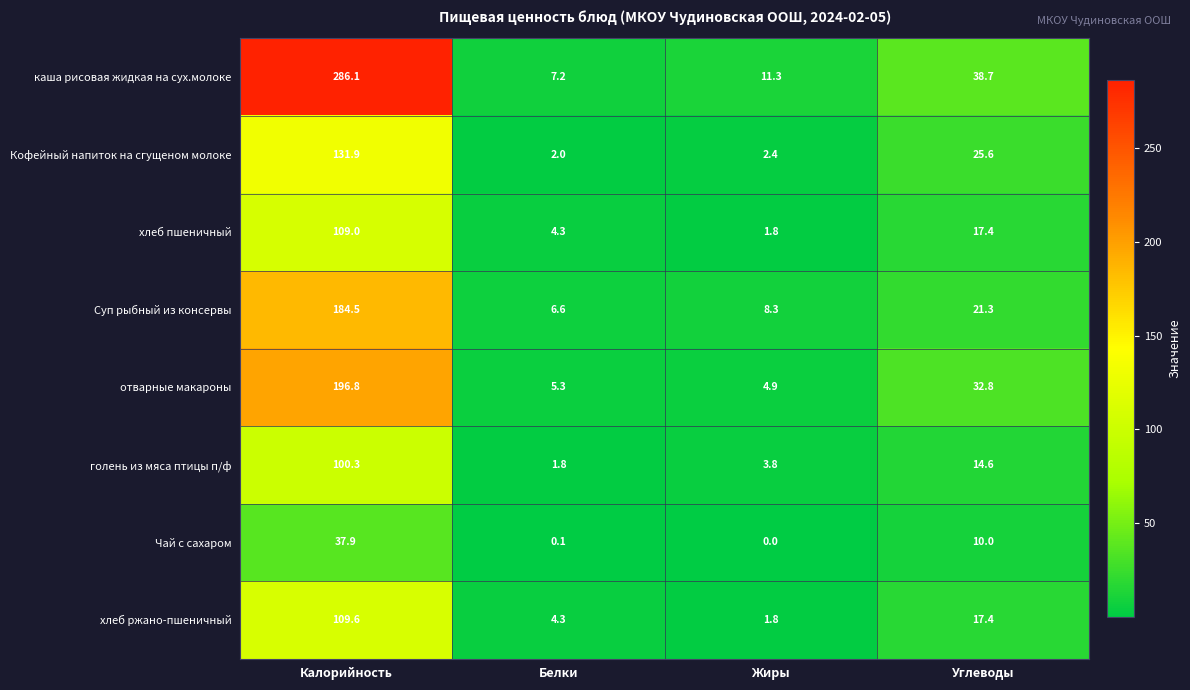

What is the difference between the highest and lowest values at Углеводы?

28.7